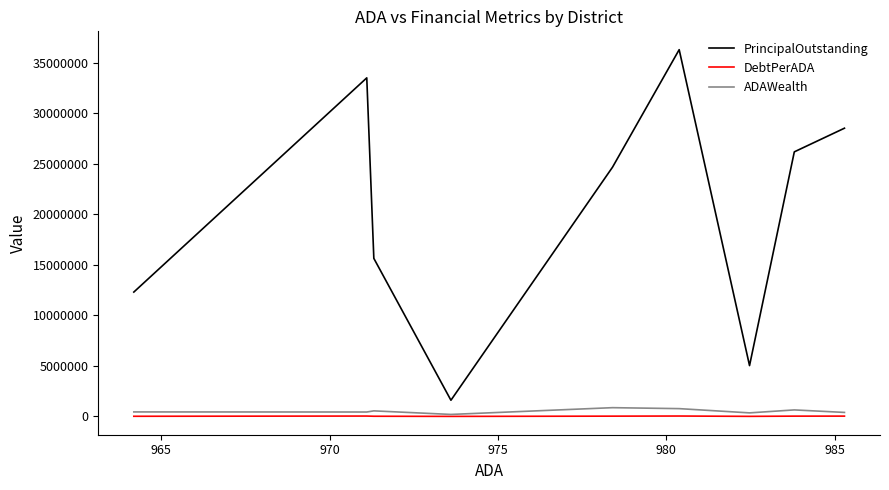

True or false: ADAWealth and DebtPerADA intersect in this chart.

False